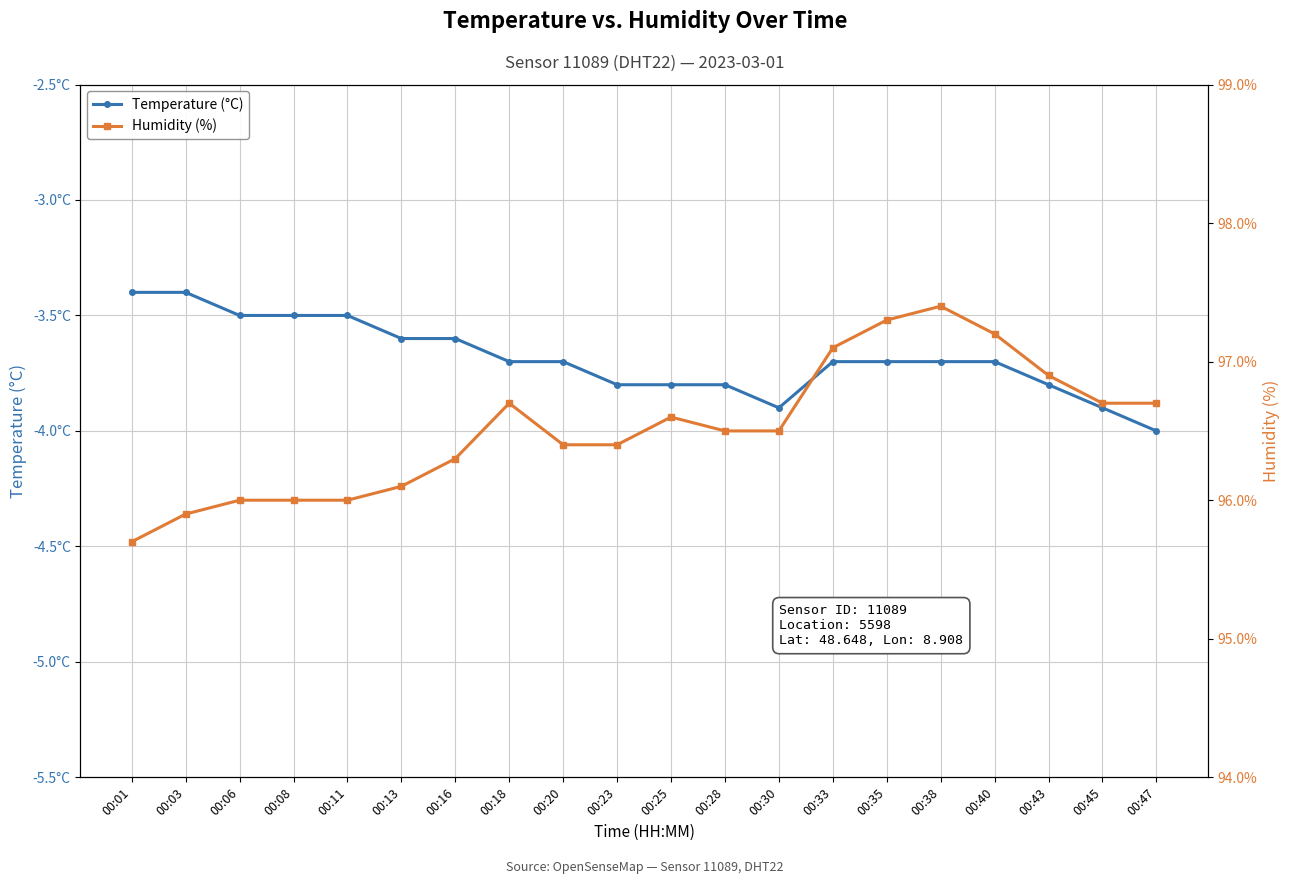

What are all the series names shown in the legend?

Temperature (°C), Humidity (%)